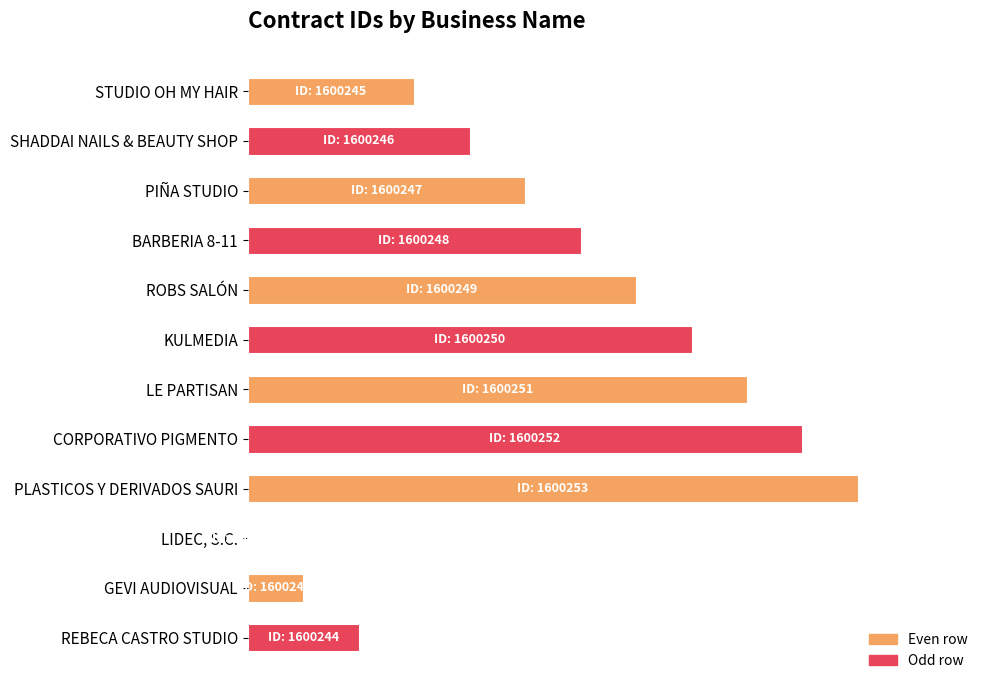

How many data points are less than 54?

6